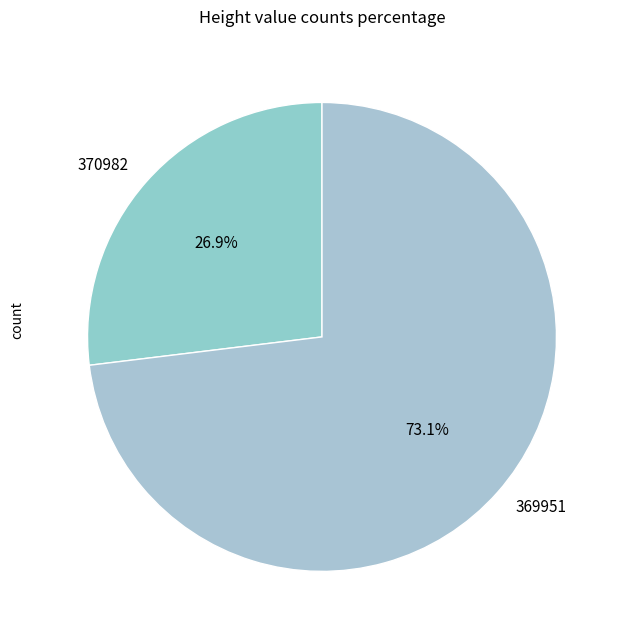

The 369951 slice represents 73% of the pie. True or false?

True